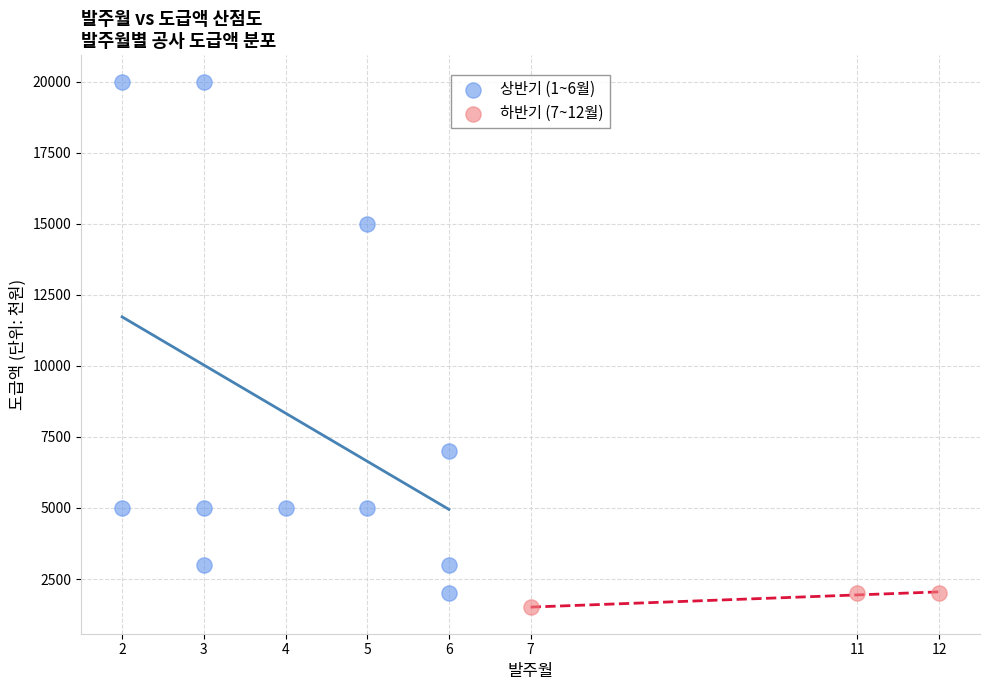

Which series contains the lowest Y value?

하반기 (7~12월)